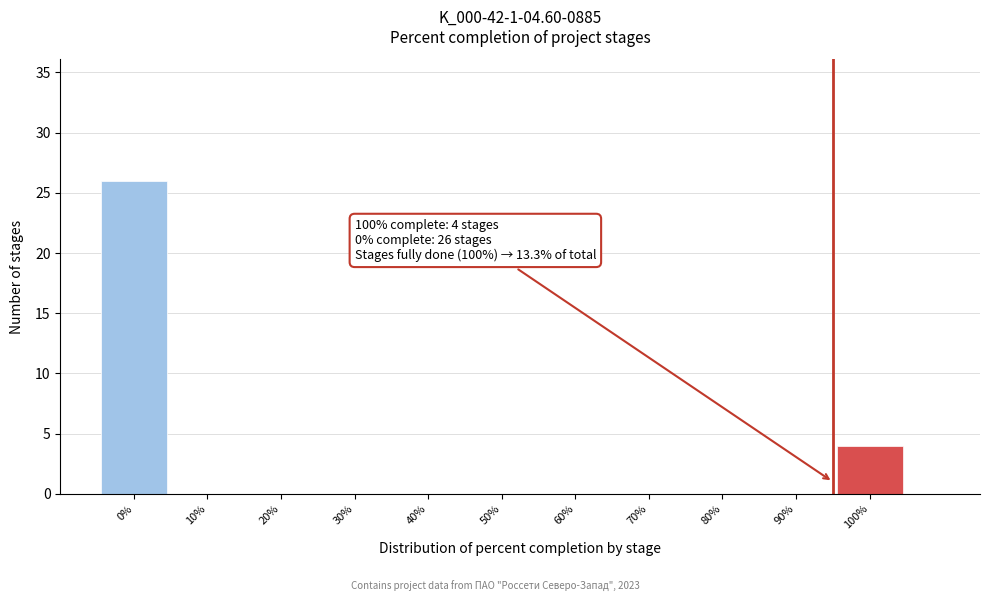

Which range on the x-axis has the tallest bar?

-5 to 5